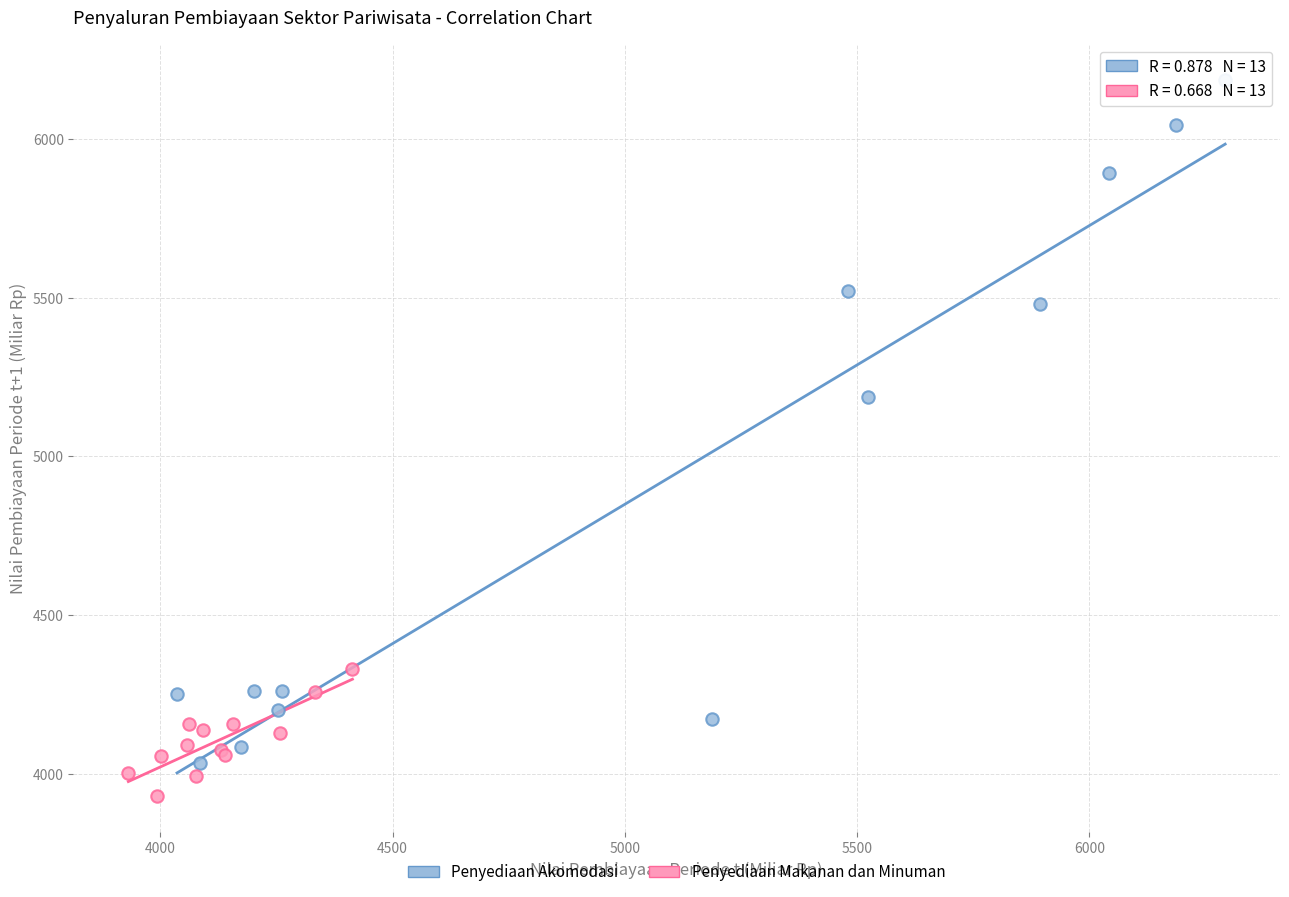

Which series has the widest spread of Y values?

Penyediaan Akomodasi